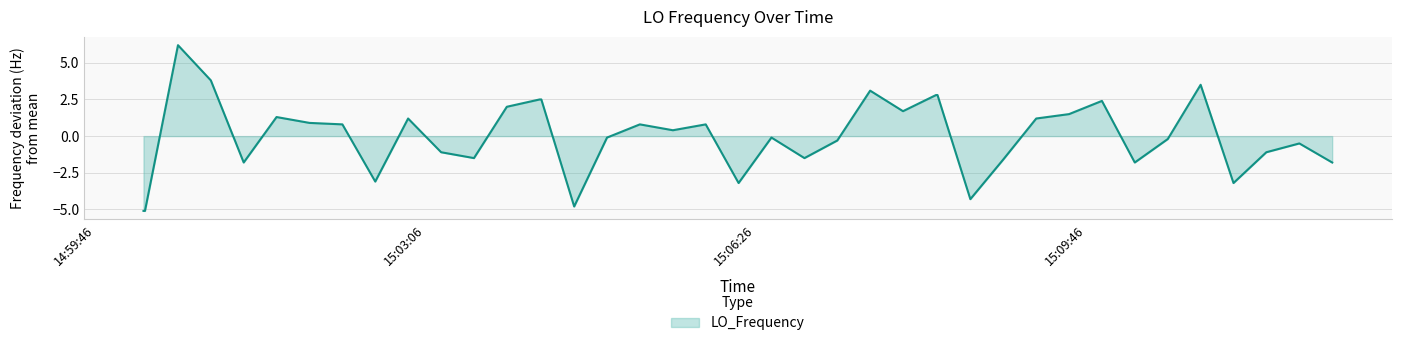

What is the minimum value shown in the chart?

-5.1